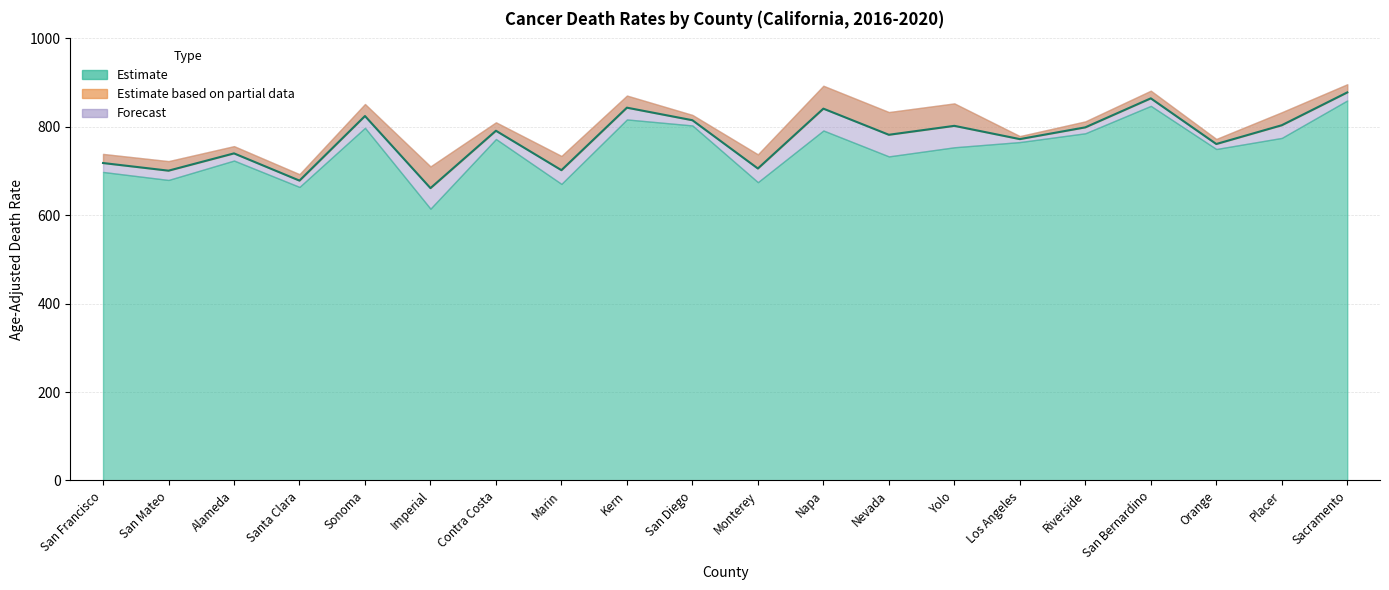

How many data points are above 791?

10